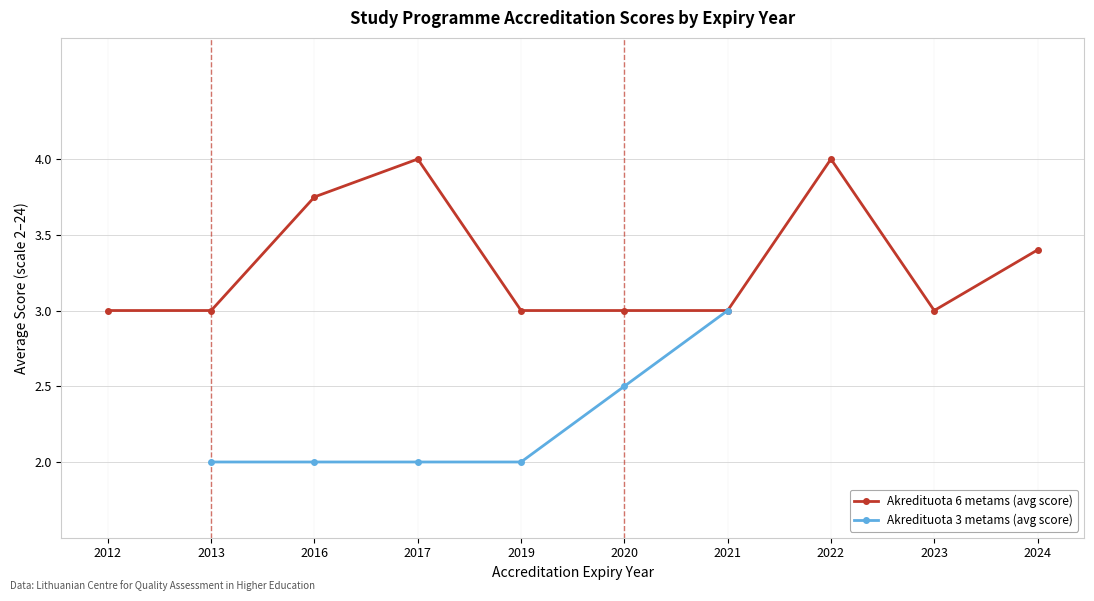

How many interior local peaks does the Akredituota 6 metams (avg score) series have?

2